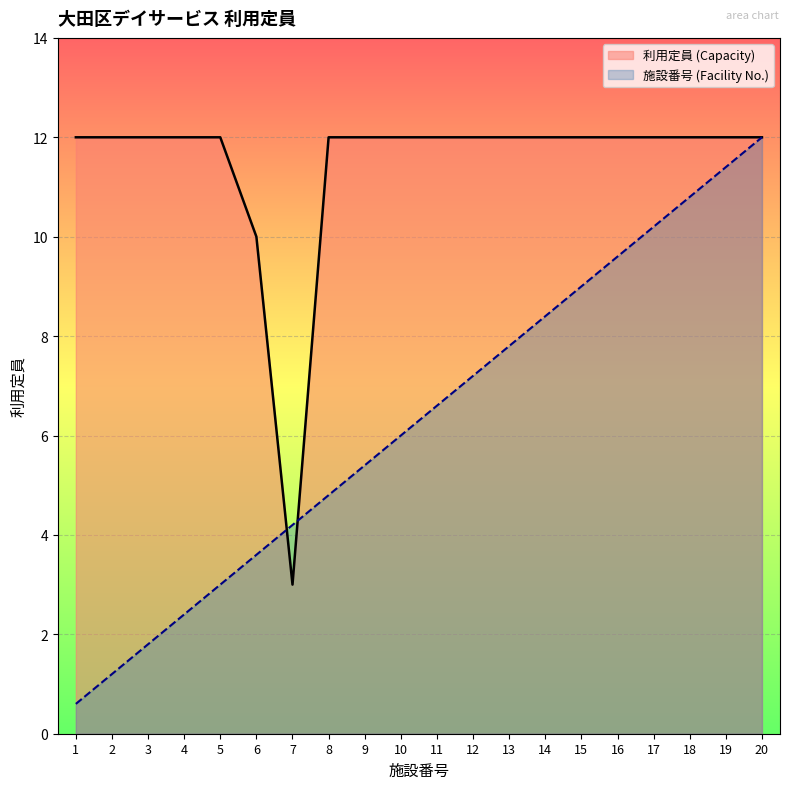

What is the sum of all 利用定員 (Capacity) values?

229.0